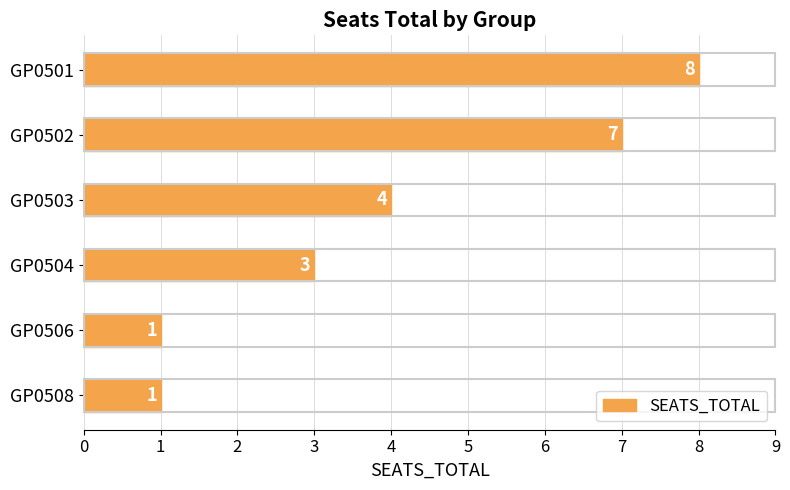

How many values are between 1 and 7?

5